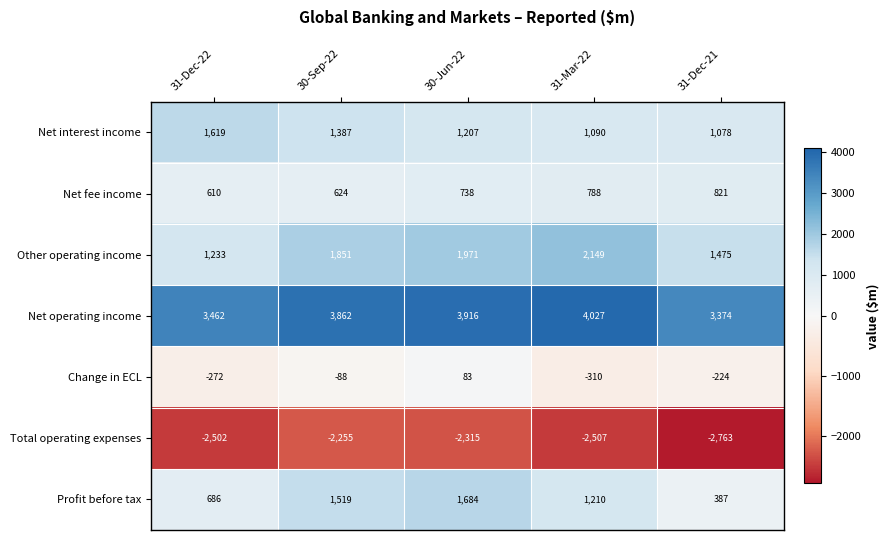

What is the sum of all Net operating income values?

18641